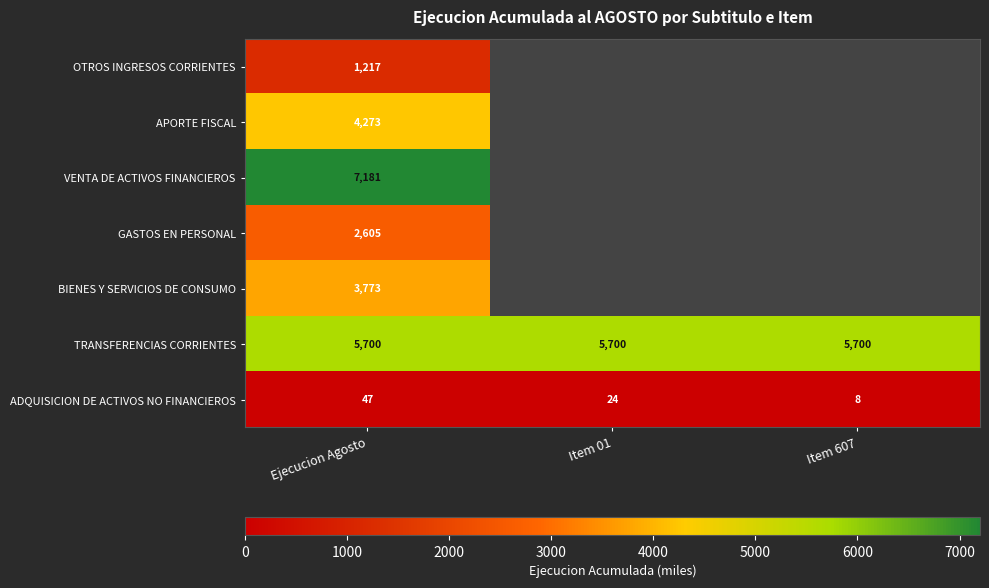

The ADQUISICION DE ACTIVOS NO FINANCIEROS series shows 72.6 at Ejecucion Agosto. True or false?

False